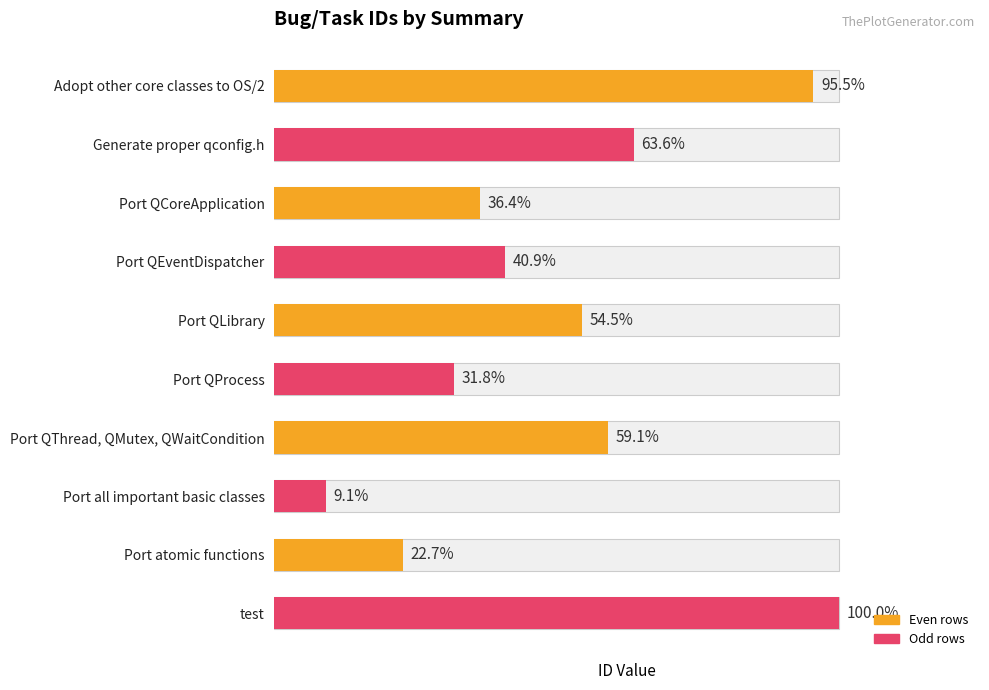

Reading right to left, extract all data points from this chart.

22	5	2	13	7	12	9	8	14	21